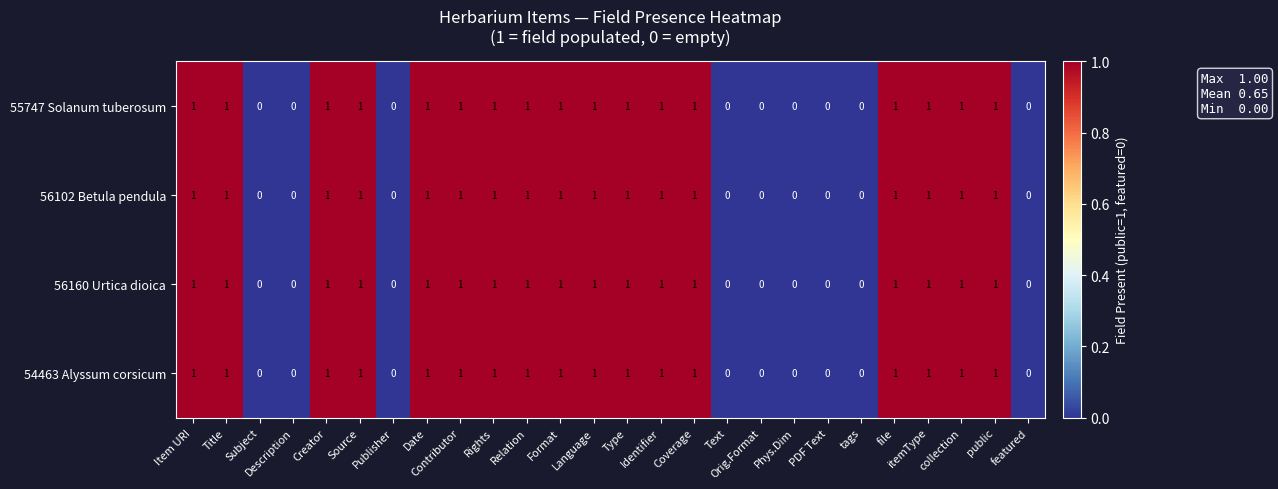

What is the total value across all series at Language?

4